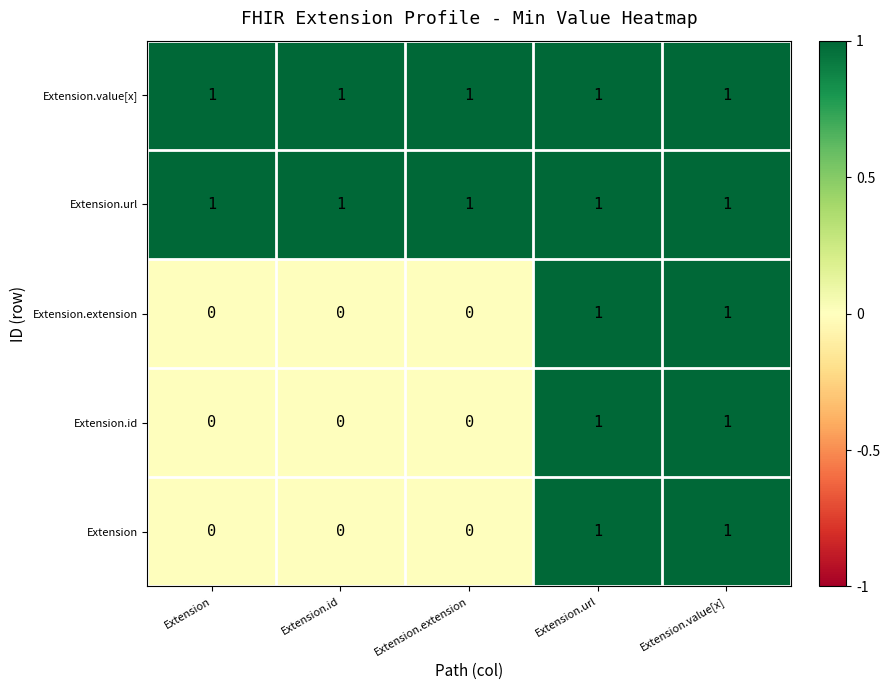

How many values in Extension.extension are above zero?

2